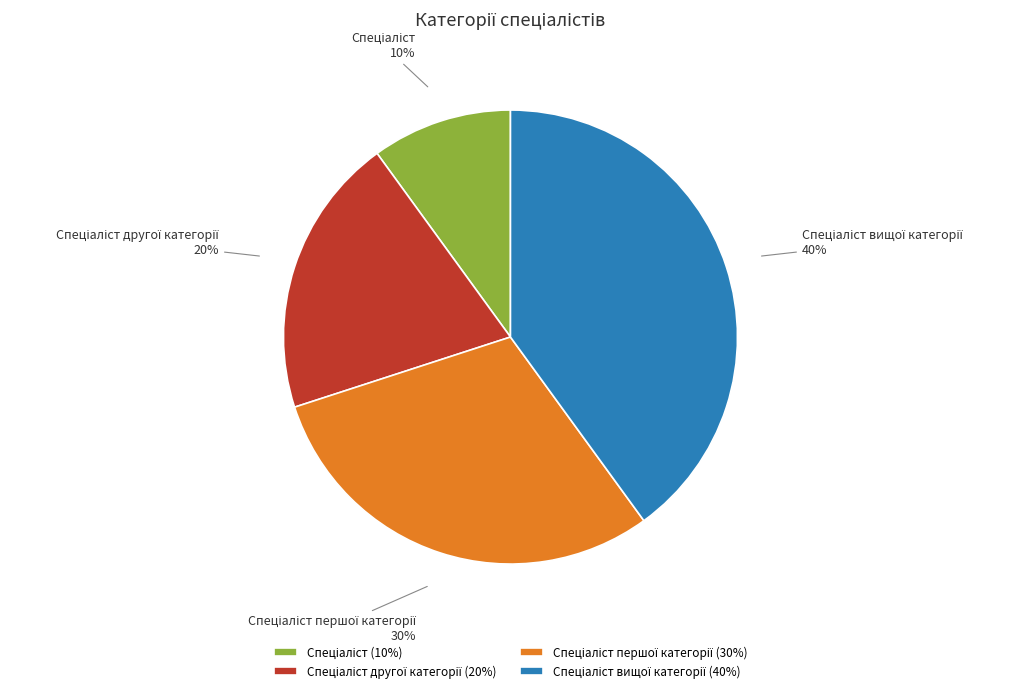

To the nearest percent, what is the difference between the largest and smallest slice percentages?

30%